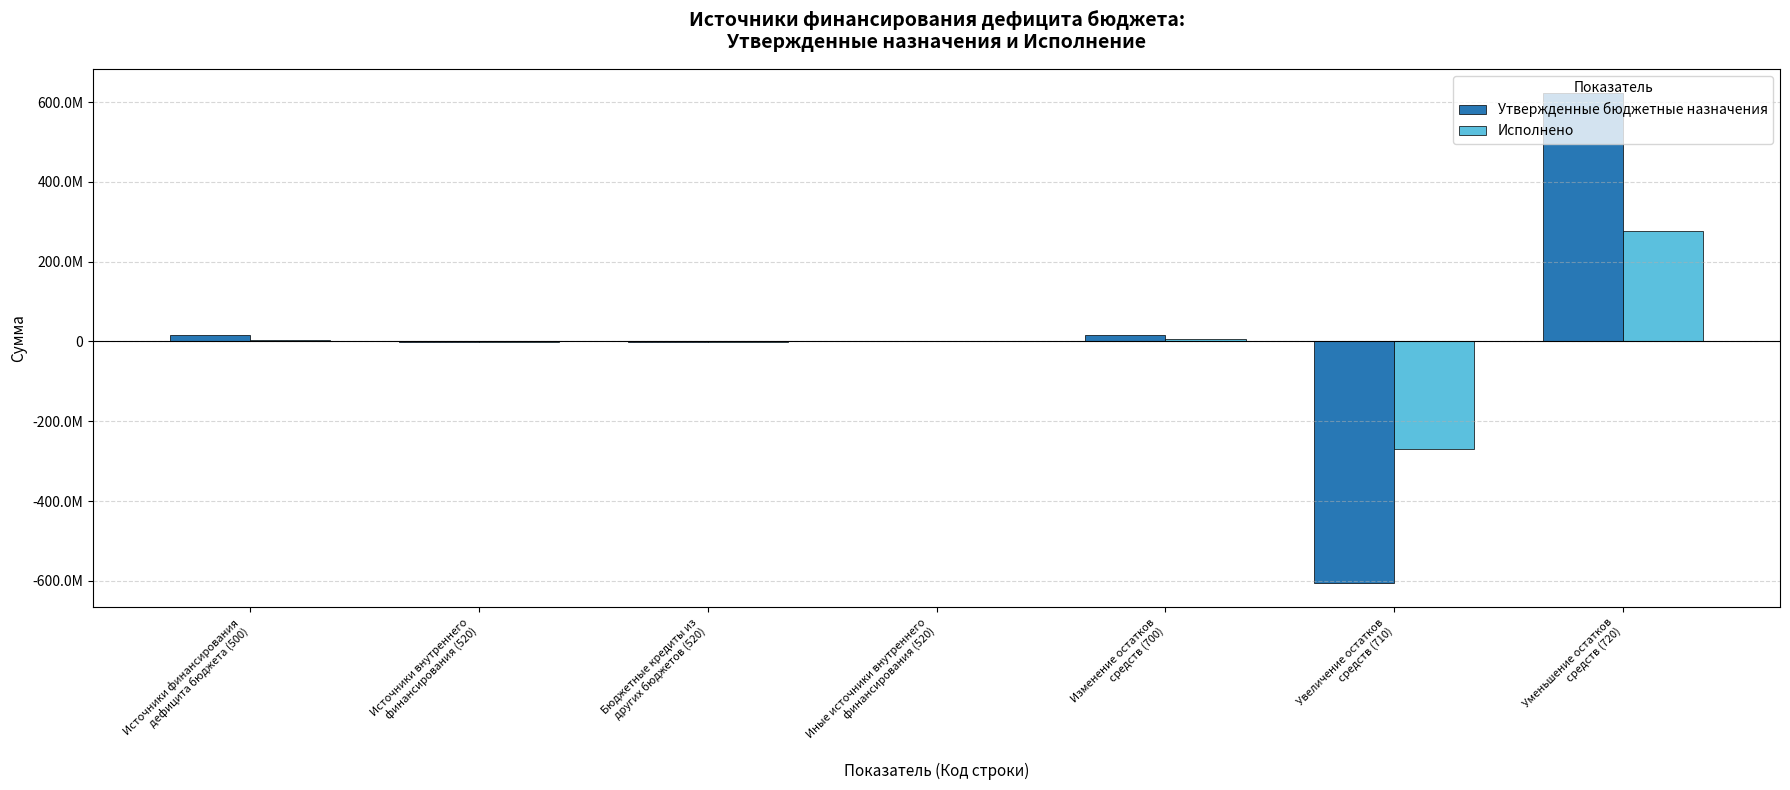

Are the bars horizontal?

No